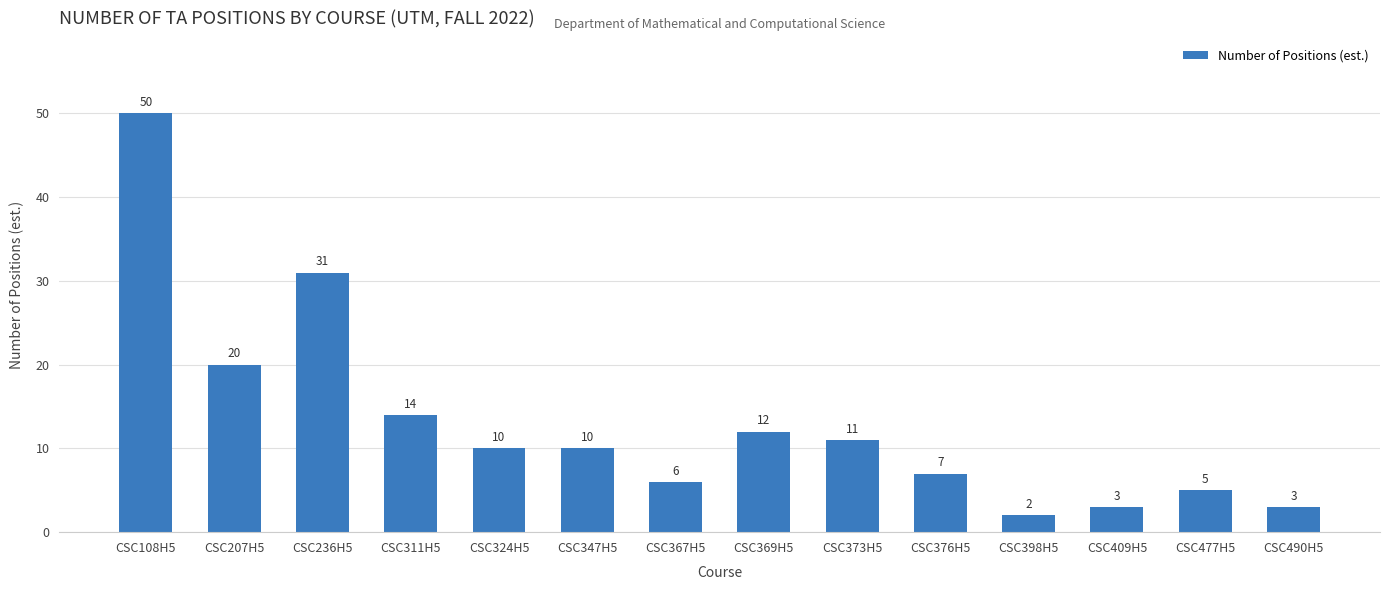

True or false: the data shows 14 at CSC311H5.

True